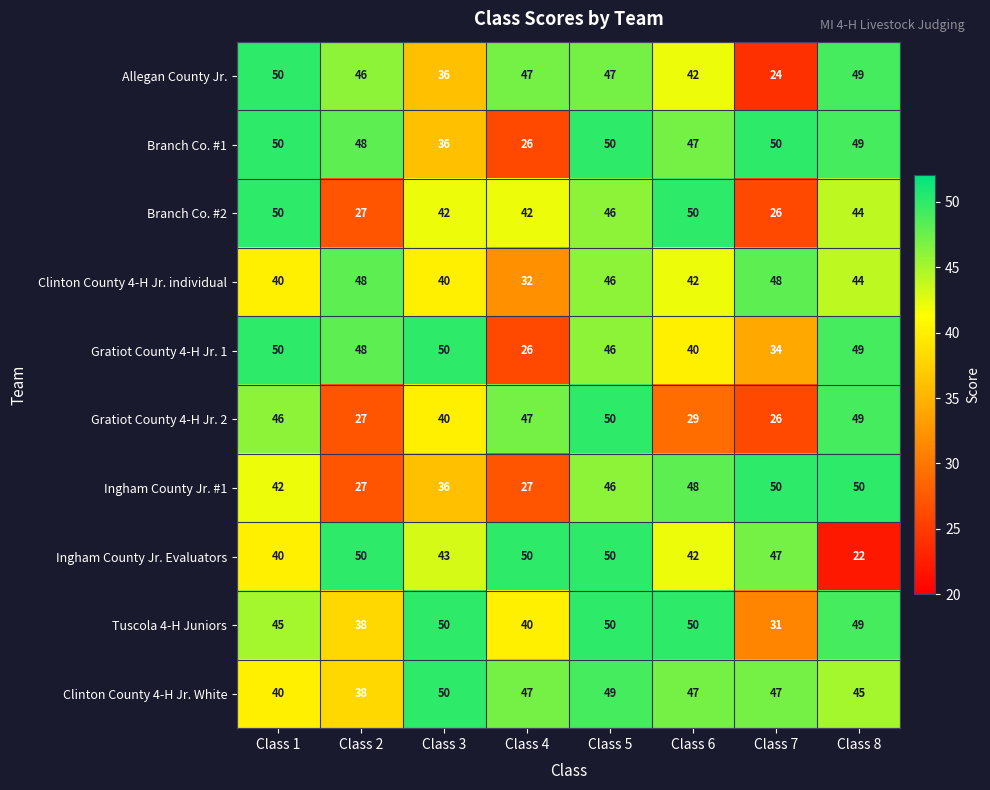

What is the total value across all series at Class 5?

480